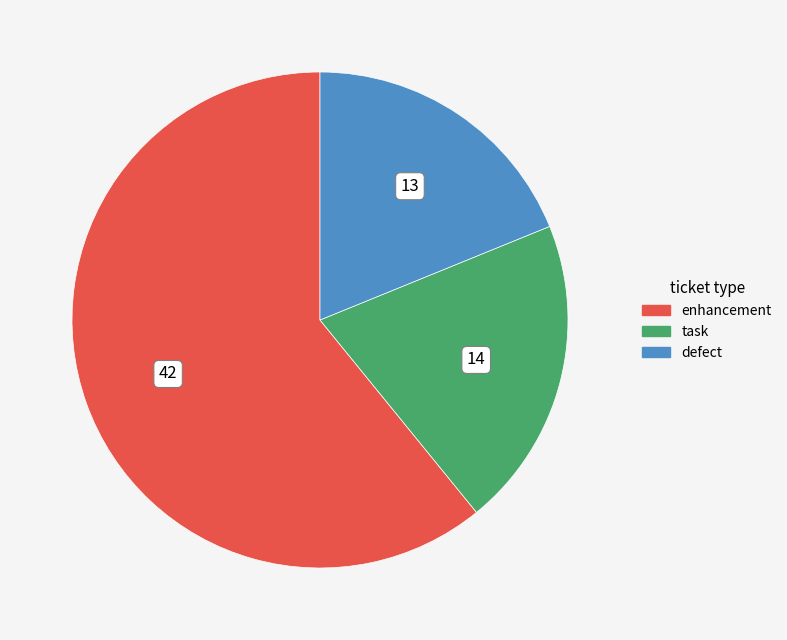

Do enhancement and task together represent more than half of the pie?

Yes